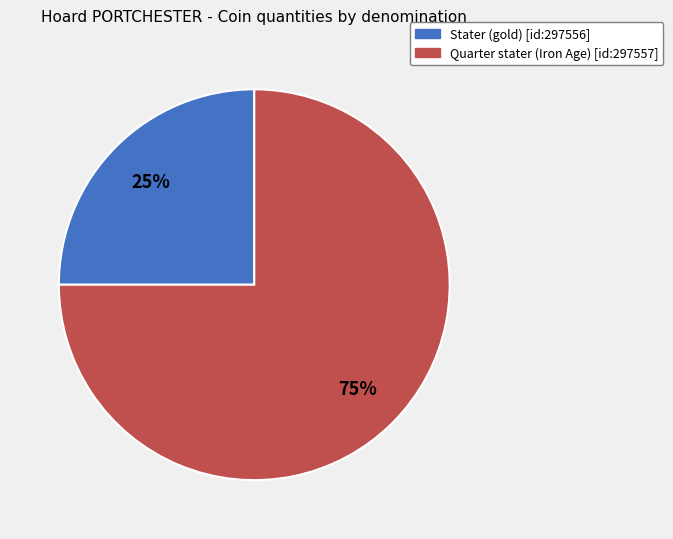

To the nearest percent, what is the average slice percentage?

50%